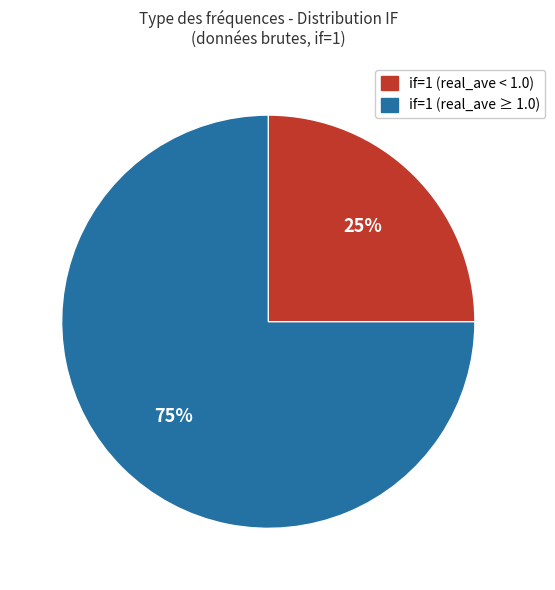

To the nearest percent, what is the difference between the largest and smallest slice percentages?

50%